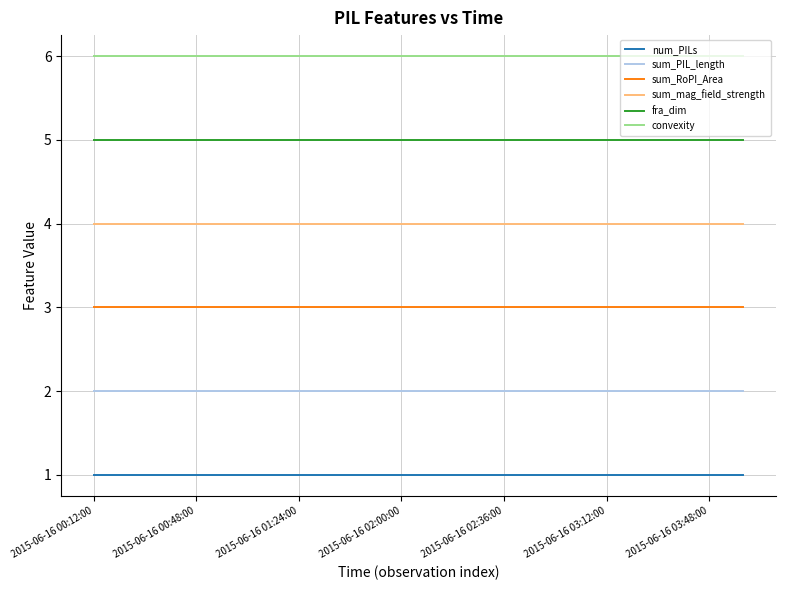

True or false: fra_dim and sum_PIL_length cross at least once.

False